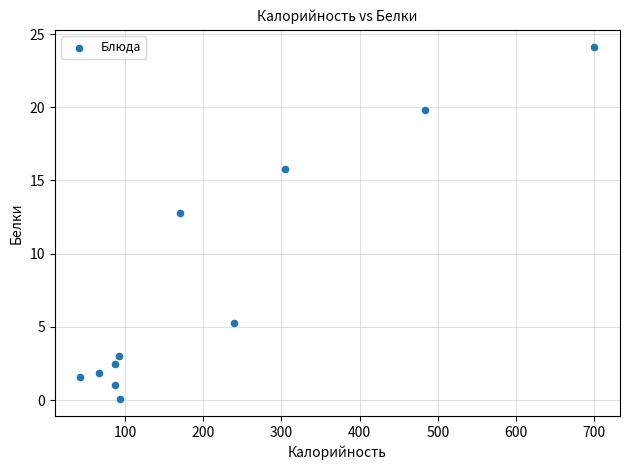

What Y value in the scatter plot is closest to 12?

12.8